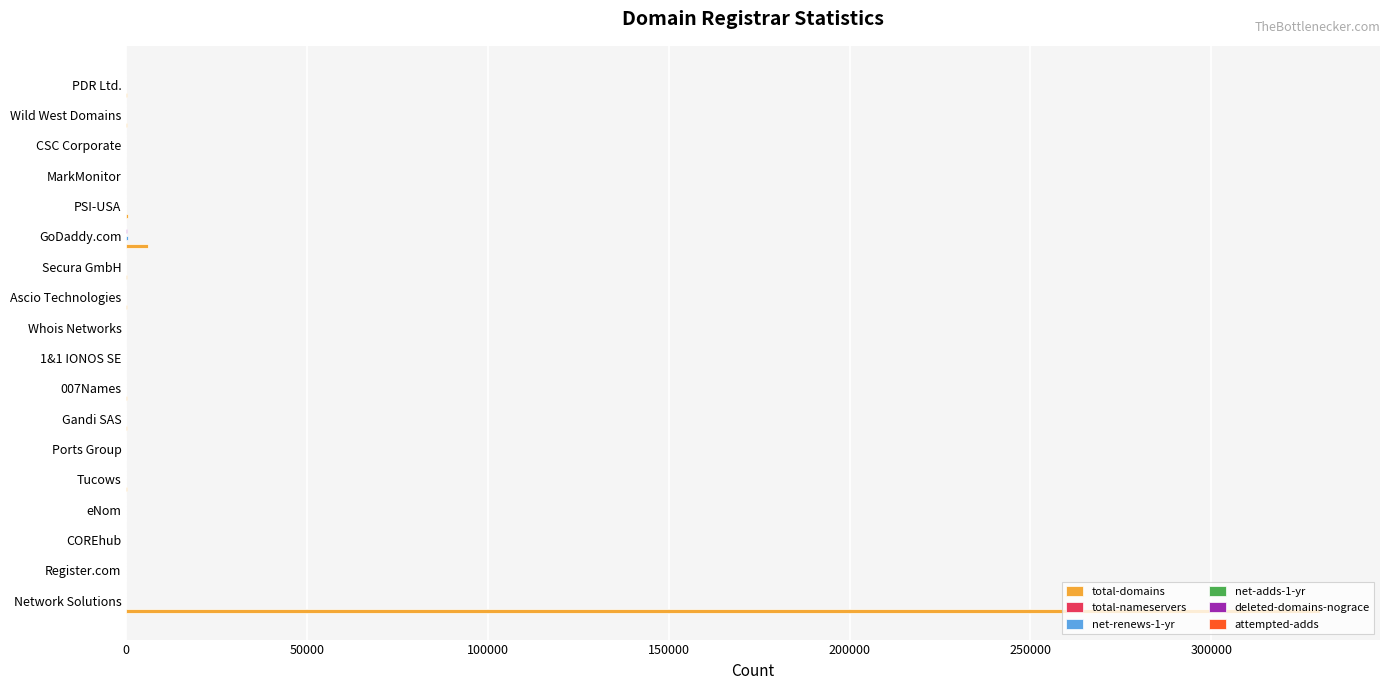

What is the maximum value shown in the chart?

330154